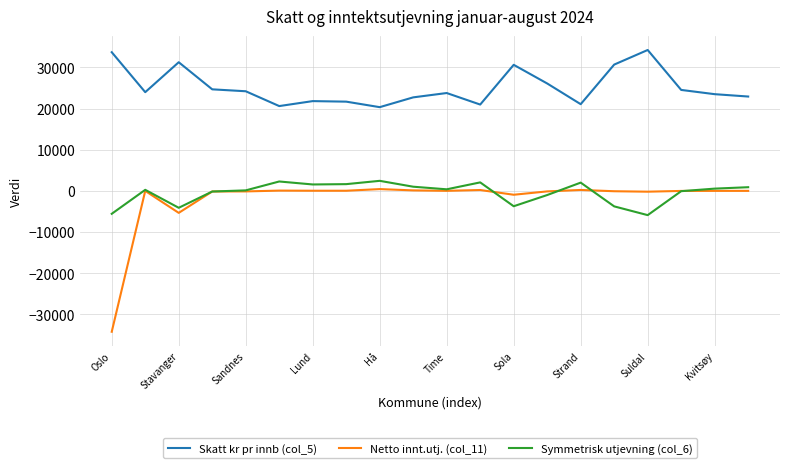

True or false: Symmetrisk utjevning (col_6) and Skatt kr pr innb (col_5) intersect in this chart.

False